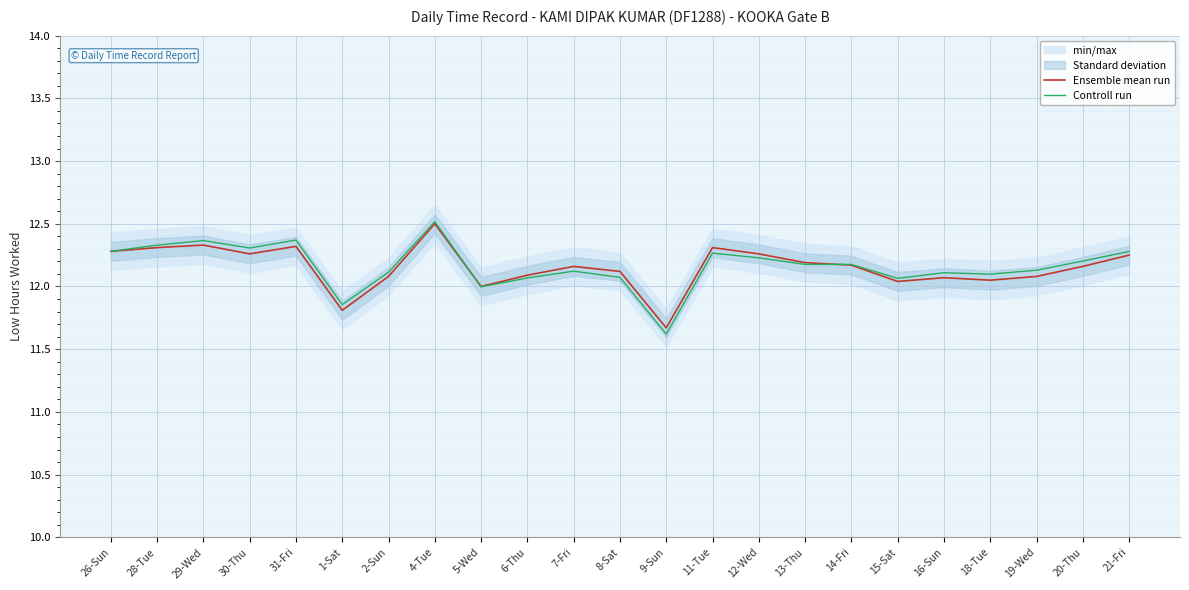

Where does the Controll run series first go above 12?

26-Sun